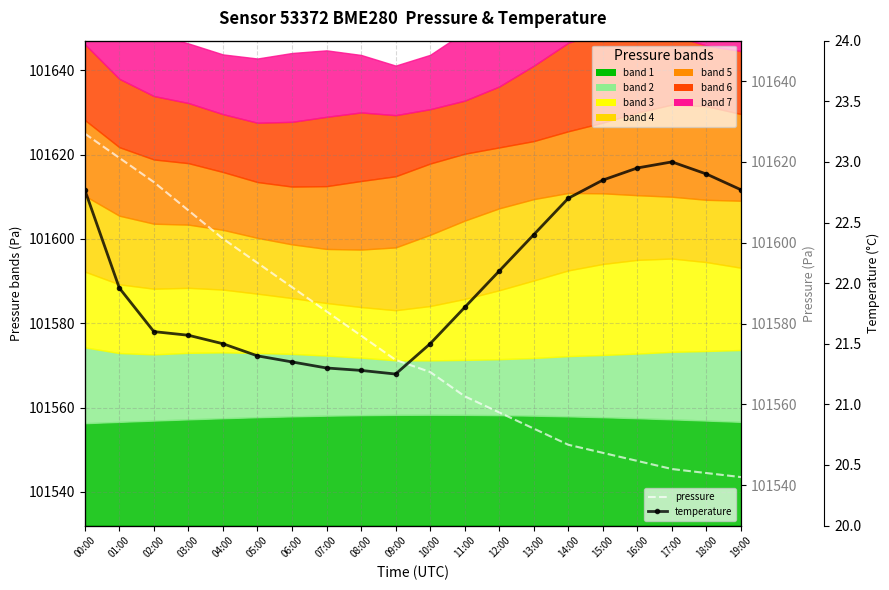

Reading right to left, list all the values displayed in this chart.

pressure: 19:00=101542.0	18:00=101543.0	17:00=101544.0	16:00=101546.0	15:00=101548.0	14:00=101550.0	13:00=101554.0	12:00=101558.0	11:00=101562.0	10:00=101568.0	09:00=101571.0	08:00=101577.0	07:00=101583.0	06:00=101589.0	05:00=101595.0	04:00=101601.0	03:00=101608.0	02:00=101615.0	01:00=101621.0	00:00=101627.0
temperature: 19:00=22.8	18:00=22.9	17:00=23.0	16:00=22.9	15:00=22.9	14:00=22.7	13:00=22.4	12:00=22.1	11:00=21.8	10:00=21.5	09:00=21.2	08:00=21.3	07:00=21.3	06:00=21.4	05:00=21.4	04:00=21.5	03:00=21.6	02:00=21.6	01:00=22.0	00:00=22.8